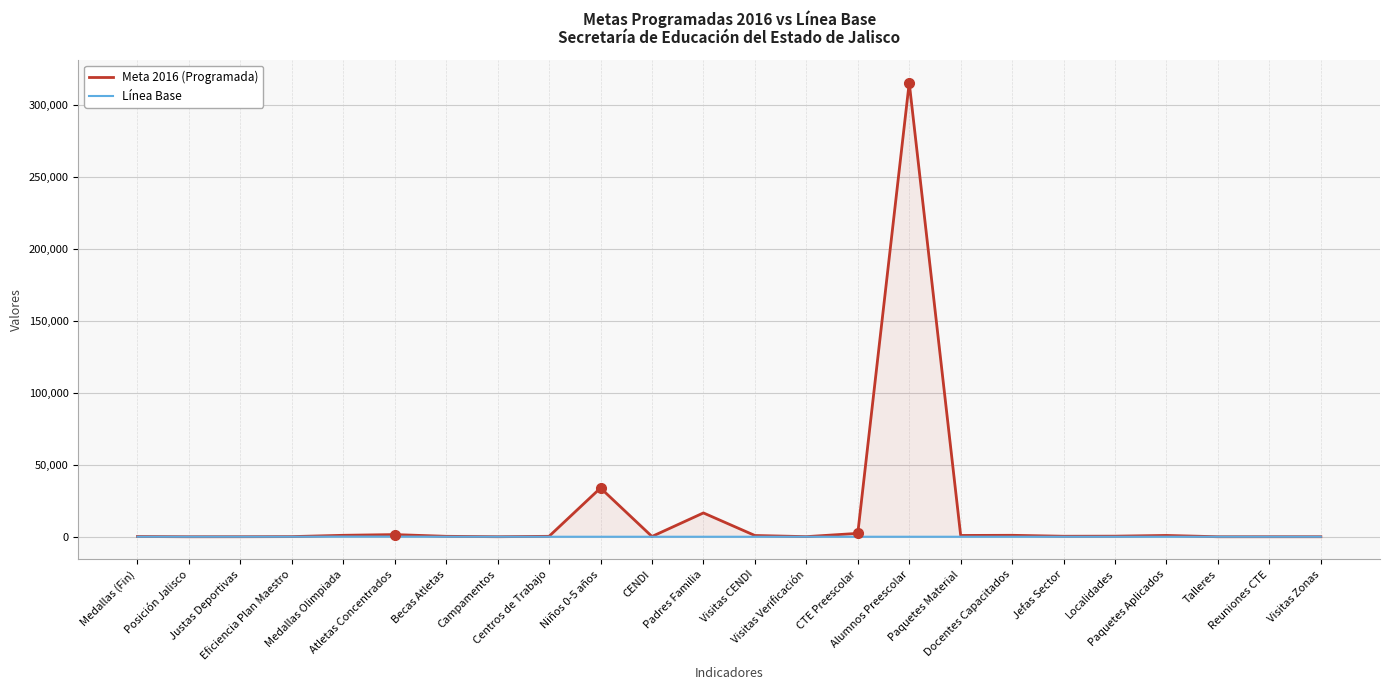

Reading right to left, list all the values displayed in this chart.

Meta 2016 (Programada): 12	9	2	900	402	347	1000	900	315522	2339	69	868	16550	190	33874	298	18	300	1500	1000	95	20	1	160
Línea Base: 0	0	0	0	0	0	0	0	0	0	0	0	0	0	0	0	1	10	100	100	10	10	1	20